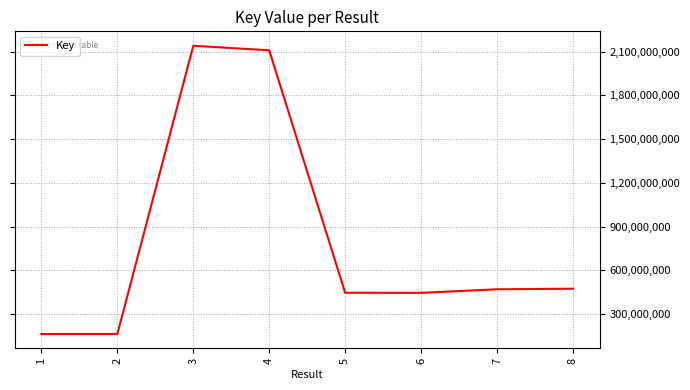

At which label is the value closest to 1152031160?

8